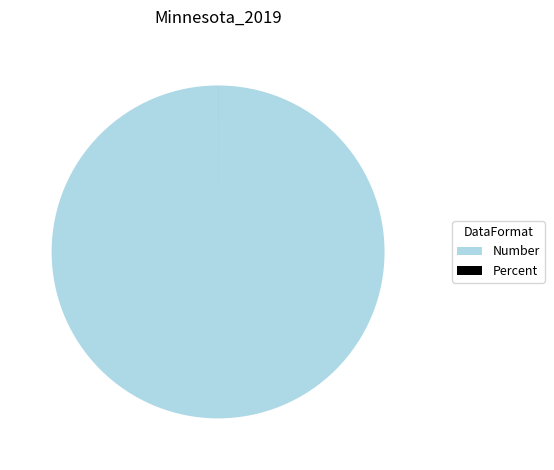

Which category has the biggest portion of the pie?

Number